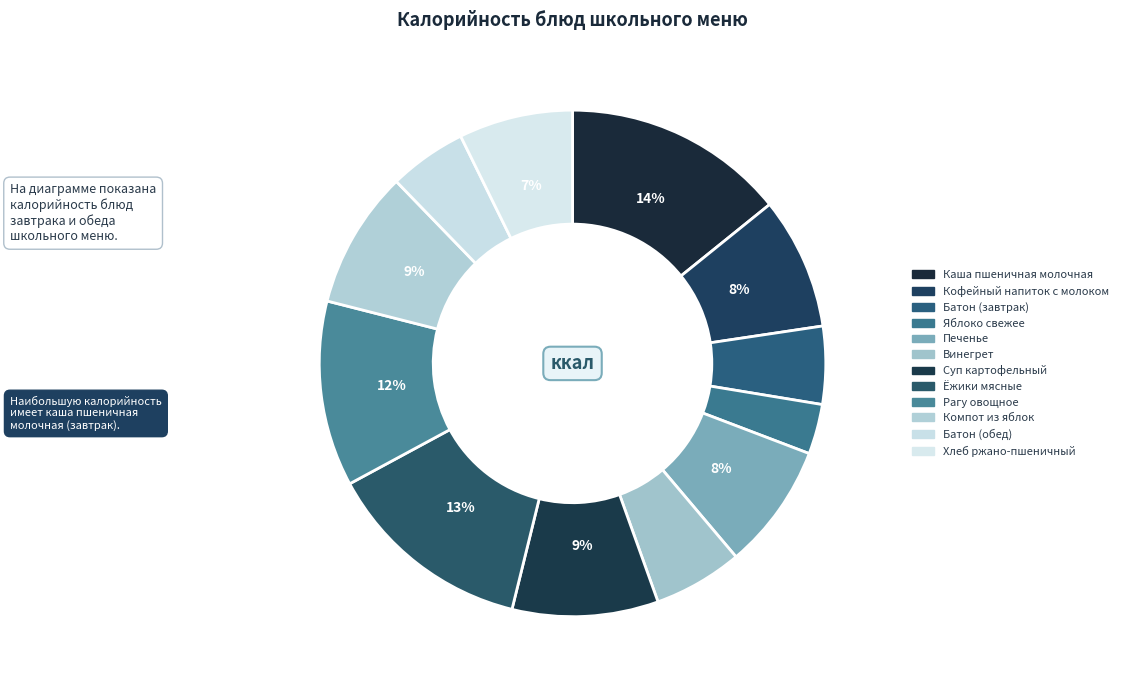

Combined, what portion of the pie is Каша пшеничная молочная and Кофейный напиток с молоком?

22.6%